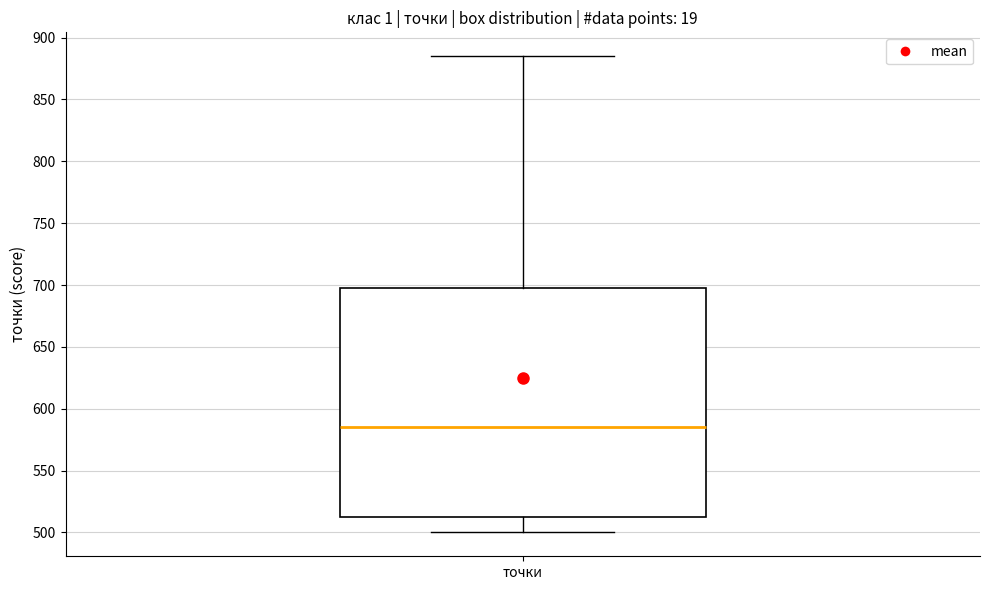

Transcribe this box plot: give where the median line is, the range the box spans, and where the two whiskers end, as read against the y-axis. The values are not printed on the chart, so give them approximately, as read against the axis.

median 585, box 515 to 700, whiskers 500 to 885